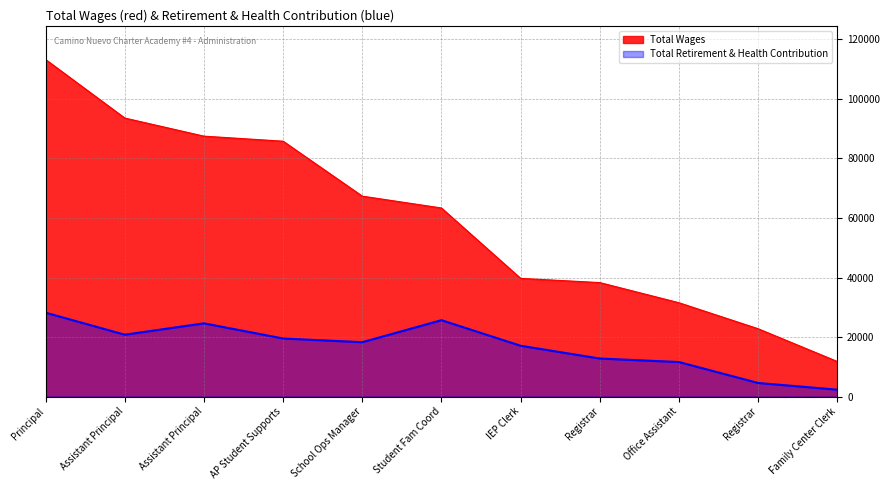

Does the chart display data point markers on the line(s)?

No